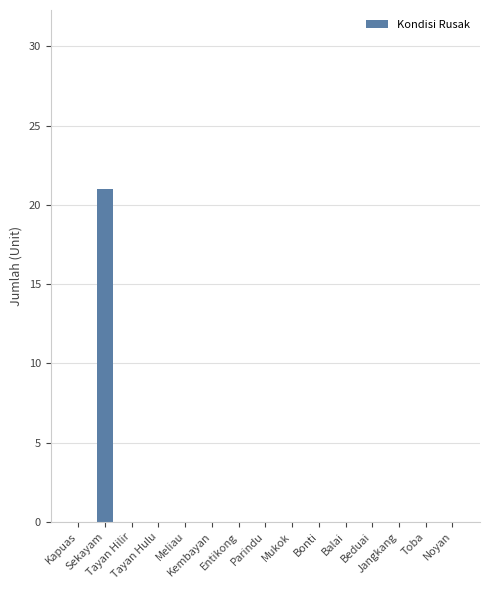

Count the number of data series in this chart.

1